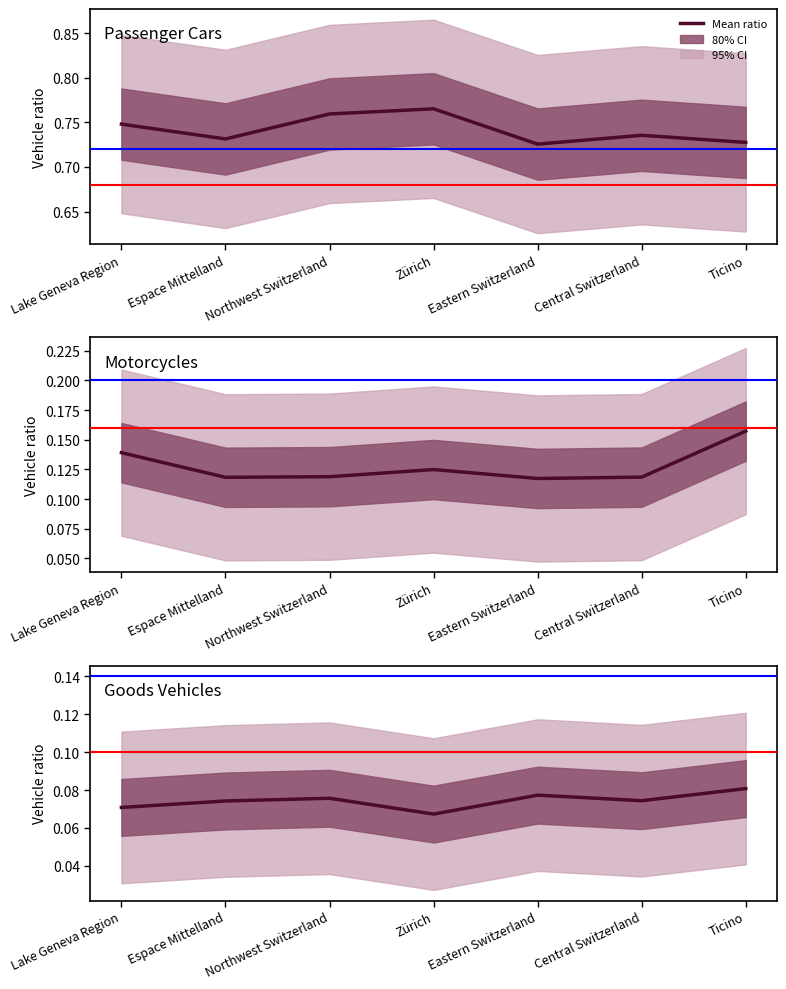

At how many categories does at least one series exceed 0?

7